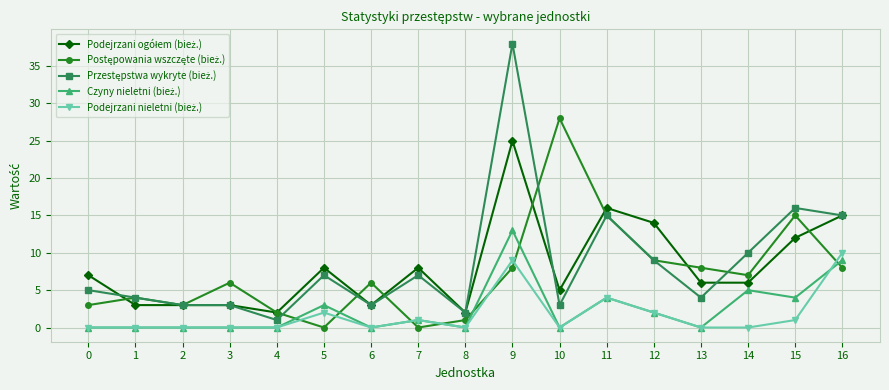

What is the greatest value displayed?

38